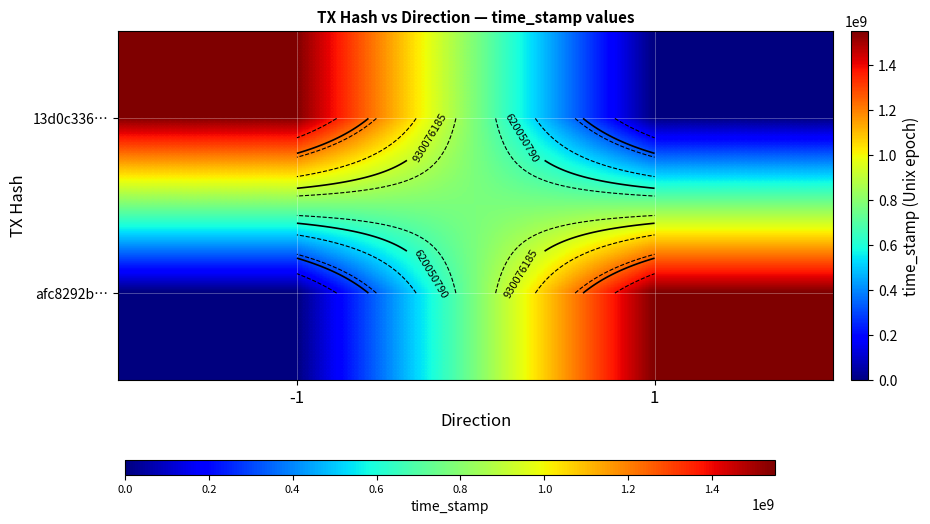

At which category is the sum across all series the highest?

-1